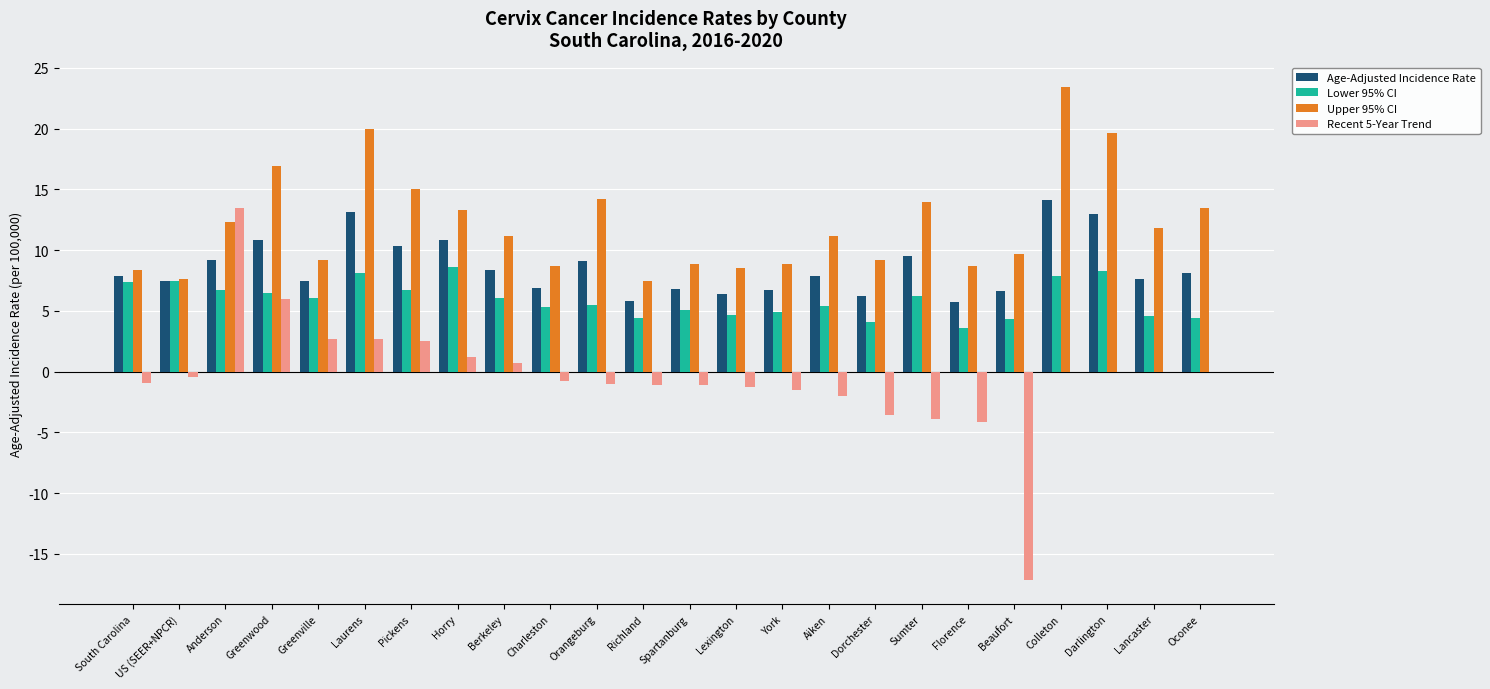

The Lower 95% CI series shows 10.6 at Greenville. True or false?

False